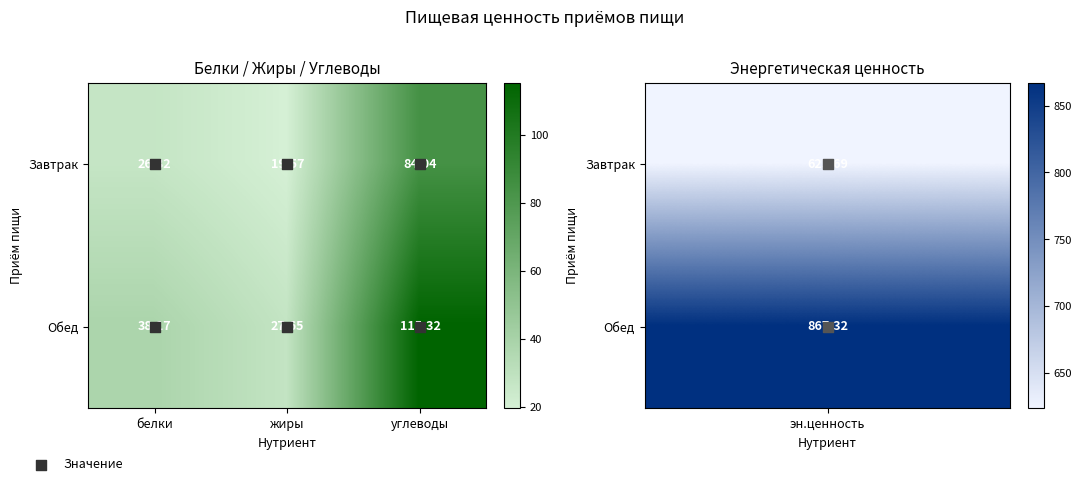

What is the spread (max minus min) of values at жиры?

8.1